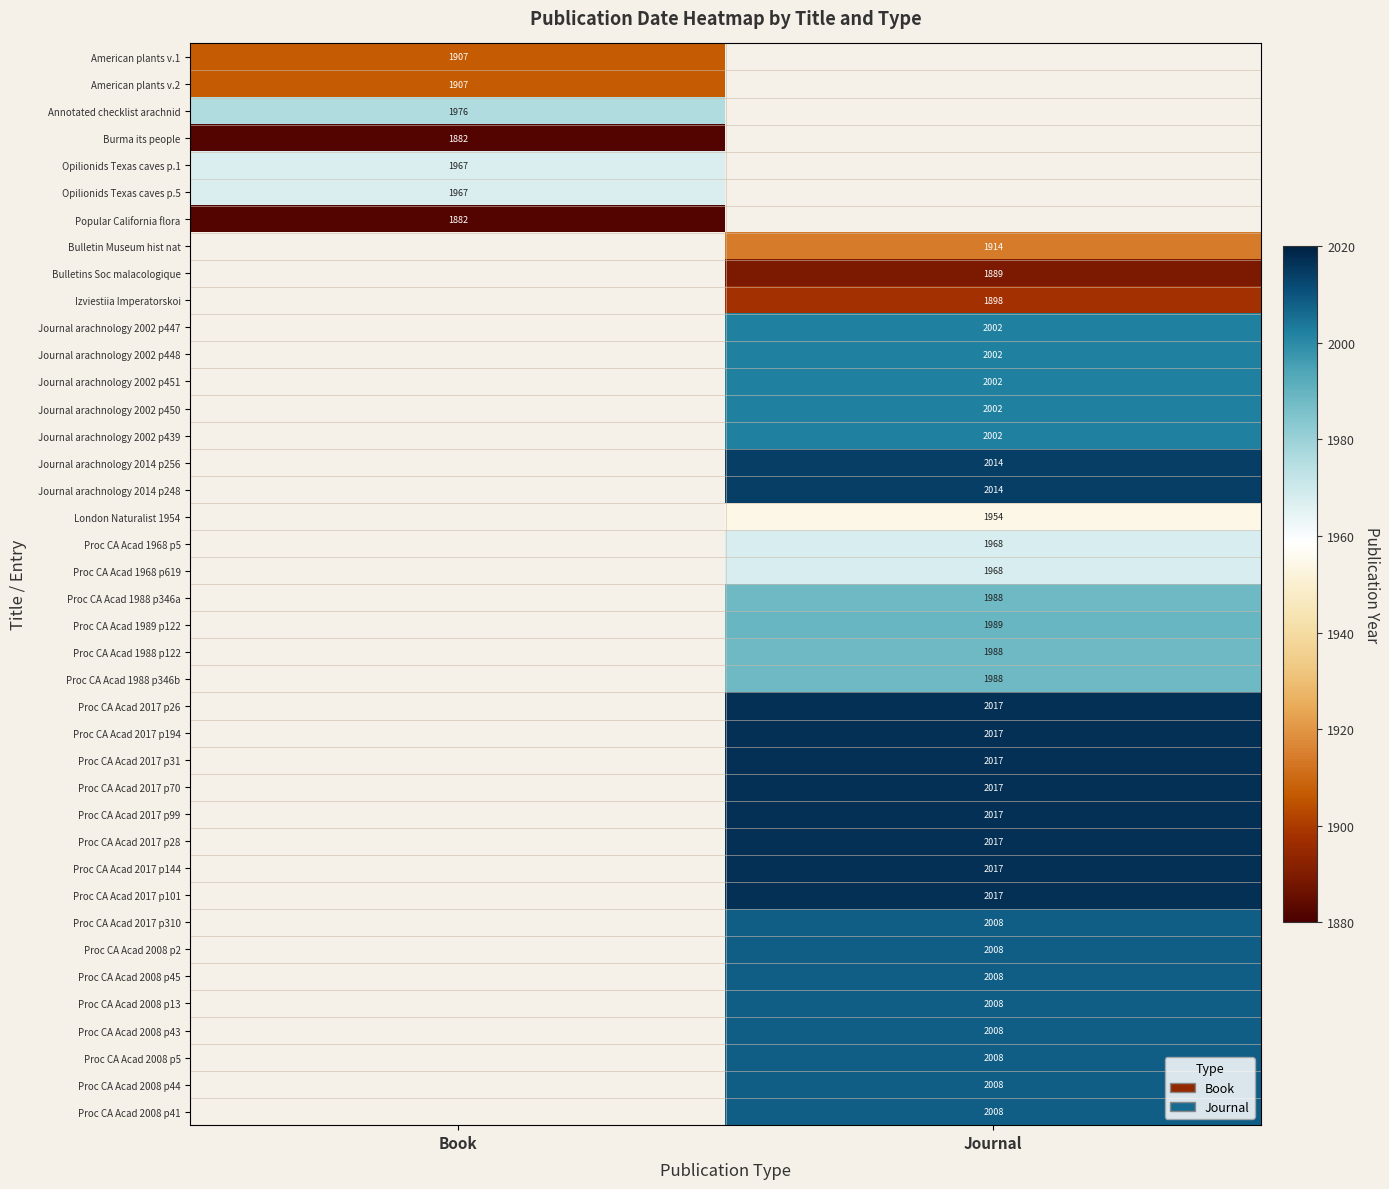

What is the spread (max minus min) of values at Book?

94.0